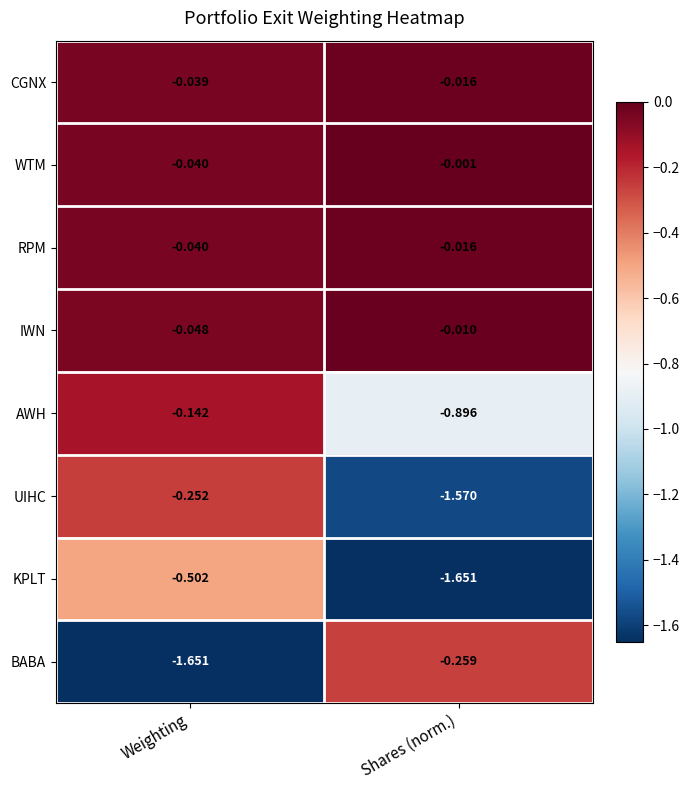

Rank the categories by AWH value from highest to lowest.

Weighting, Shares (norm.)